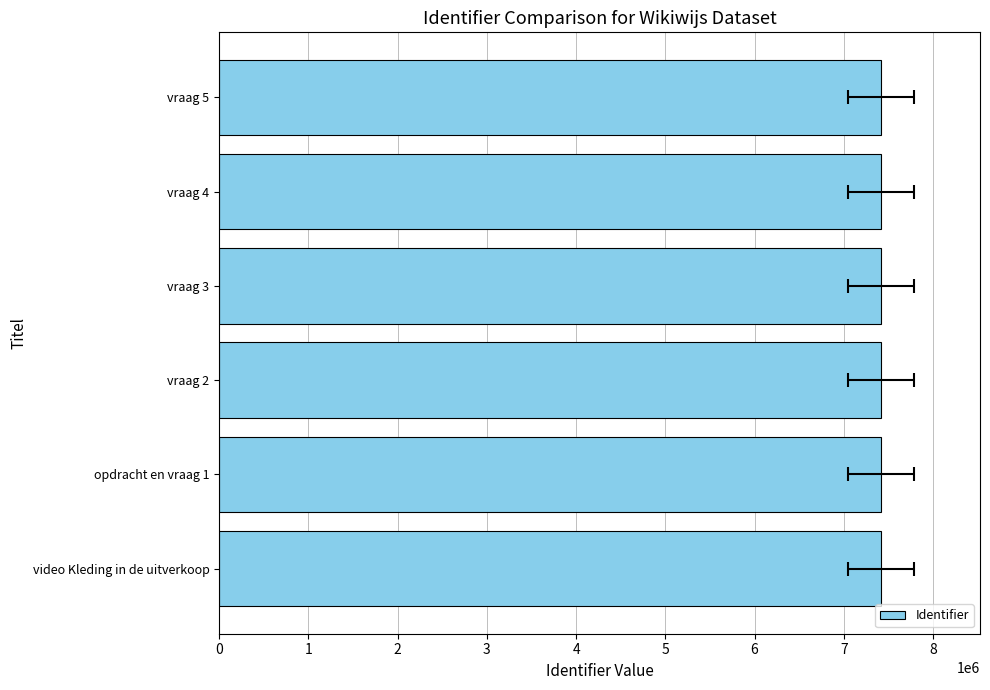

At which label does the data first exceed 7414255?

vraag 4